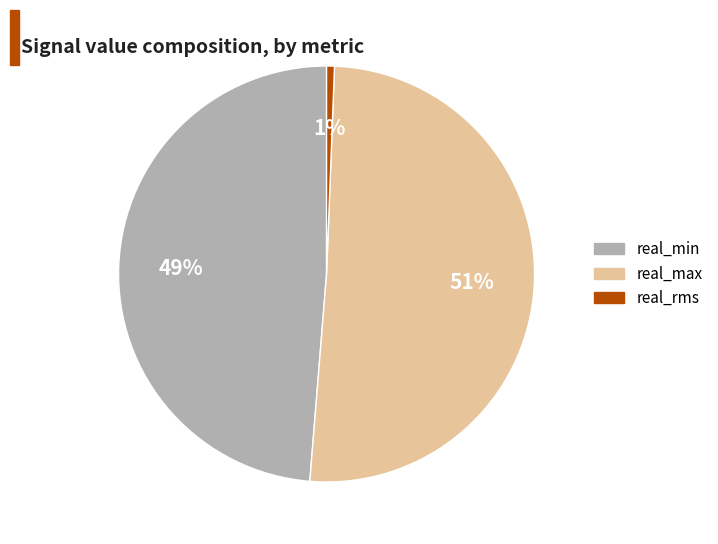

Does any single category account for the majority?

Yes